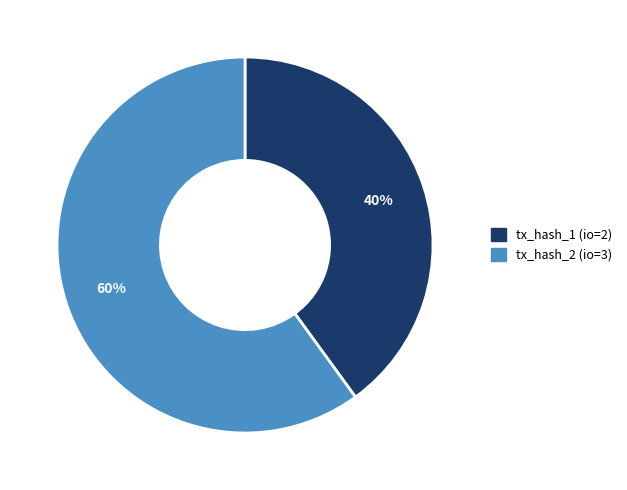

Rank the categories by value from highest to lowest.

tx_hash_2 (io=3), tx_hash_1 (io=2)